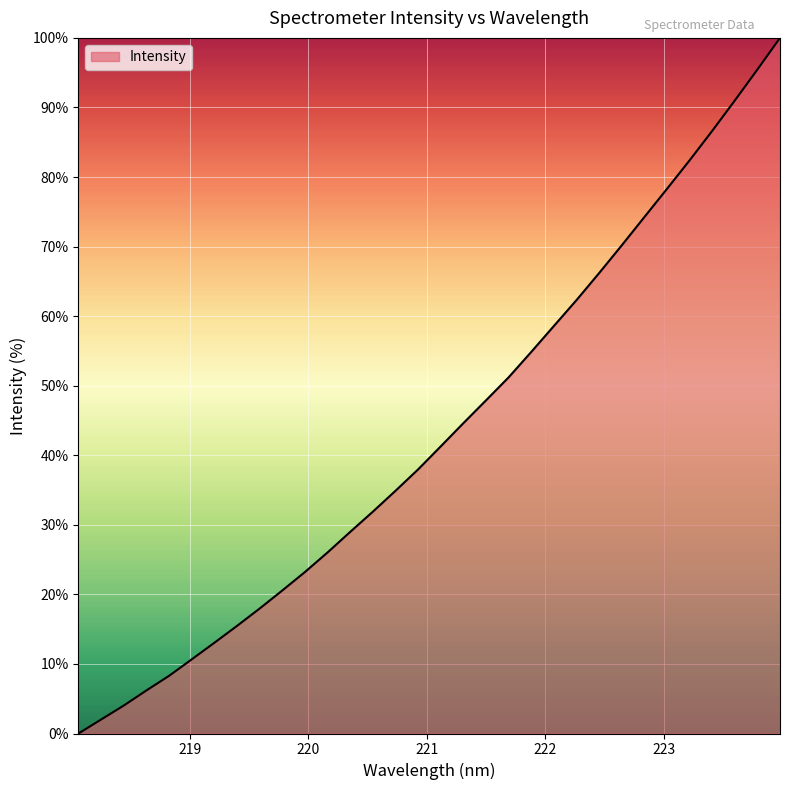

What is the maximum value shown in the chart?

100.0